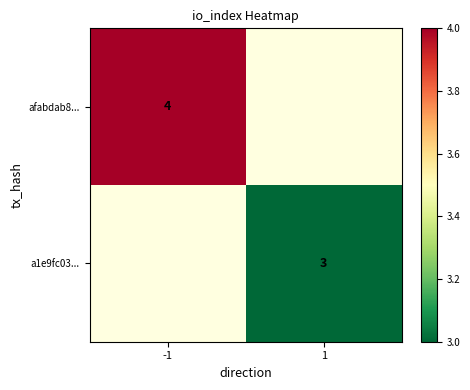

True or false: afabdab8... has a value of 4 at -1.

True